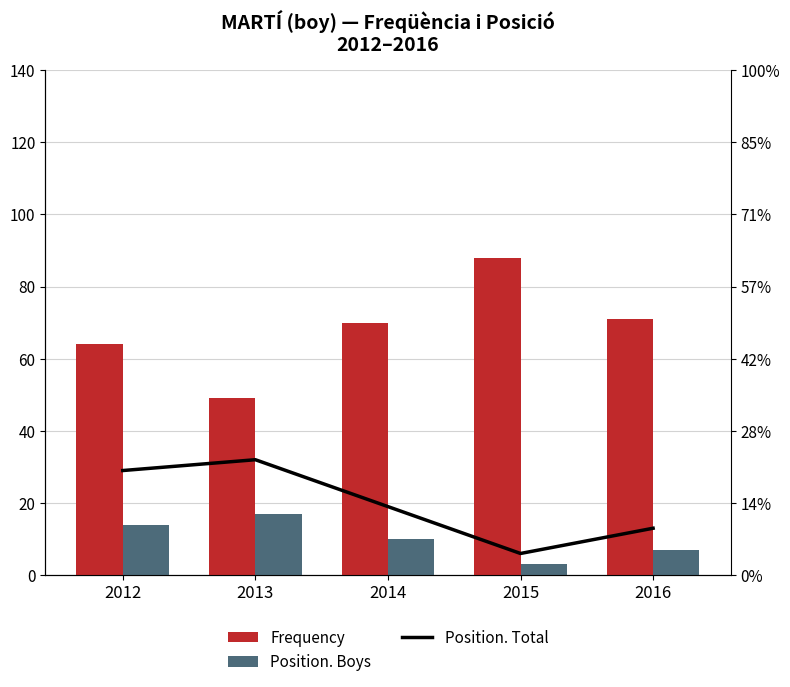

What is the average value of the Position. Boys series?

10